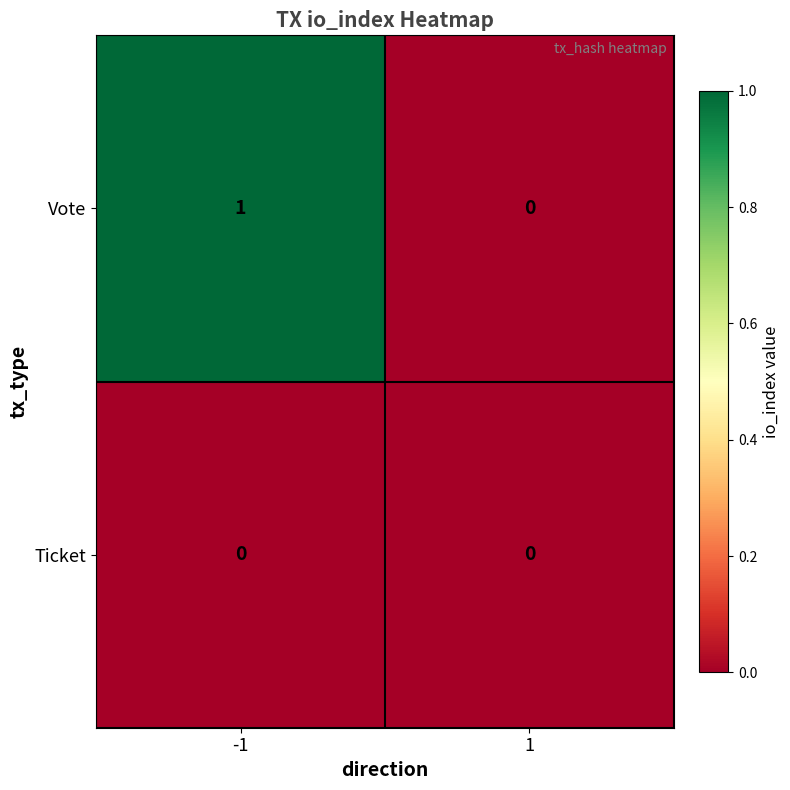

Which series has the largest range (max minus min)?

Vote